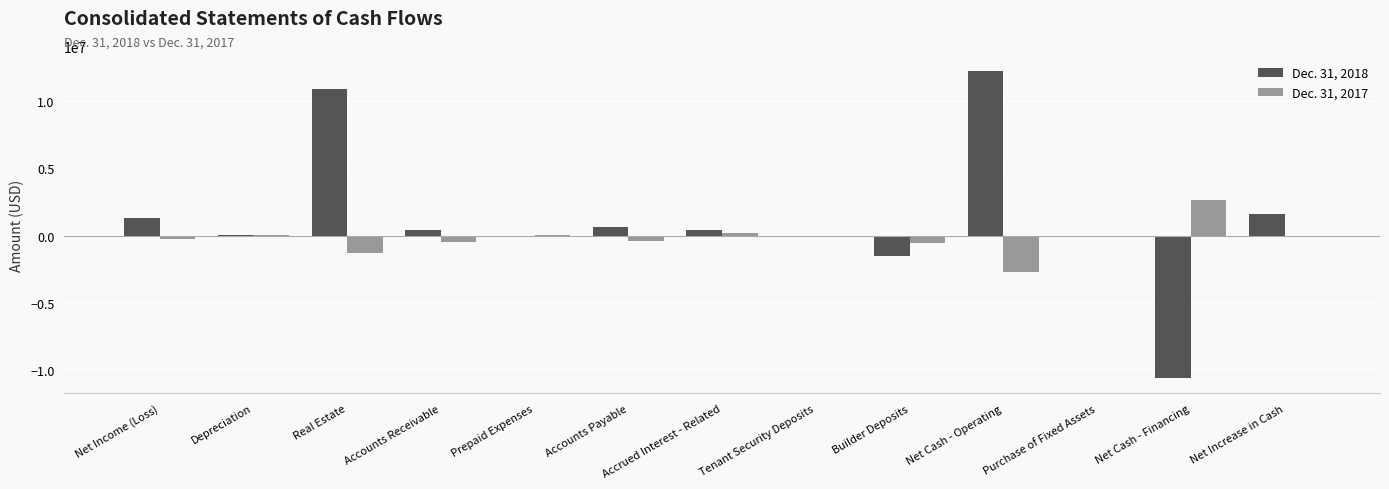

The value of Dec. 31, 2018 at Net Cash - Financing is -10576405. True or false?

True